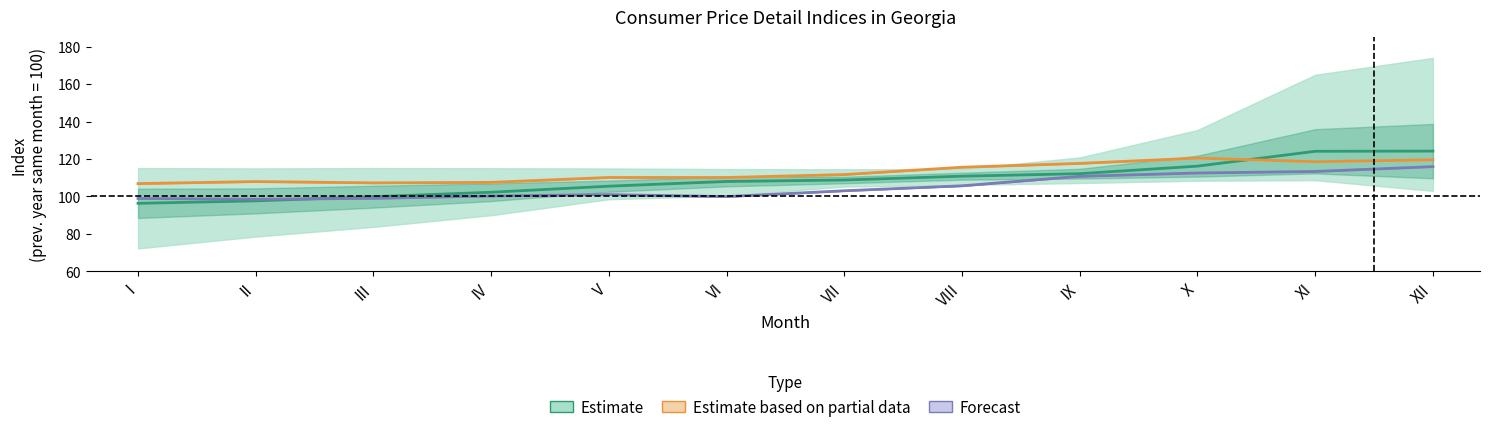

Read the Buckwheat value at IV.

102.3